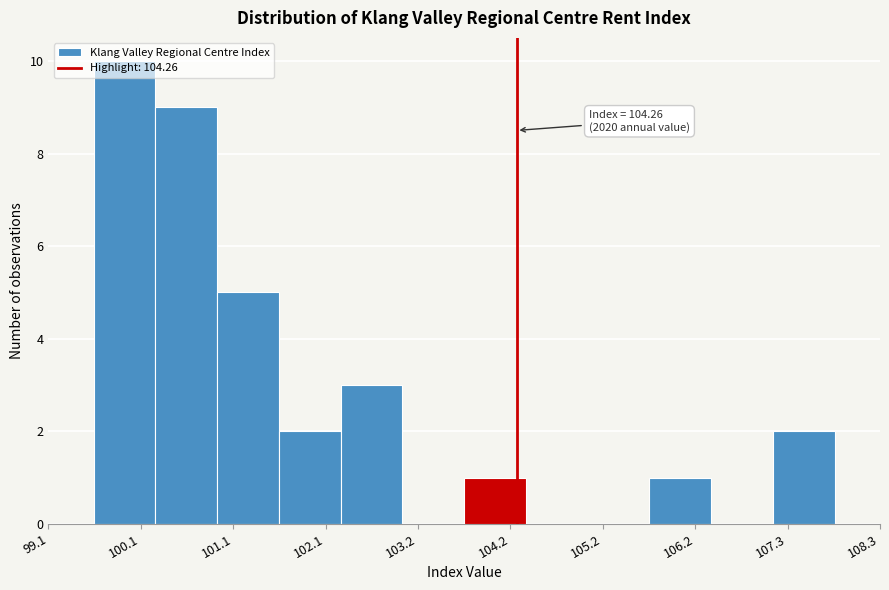

Around what value on the x-axis is the tallest bar? Give the approximate position of its centre, as read against the axis.

100.0